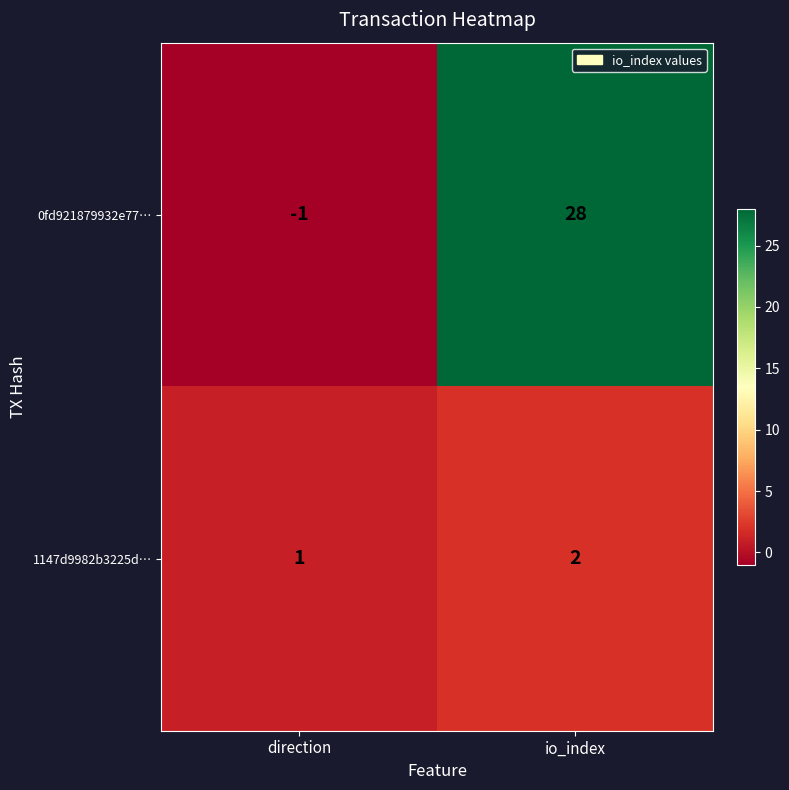

How many categories are shown in the chart?

2